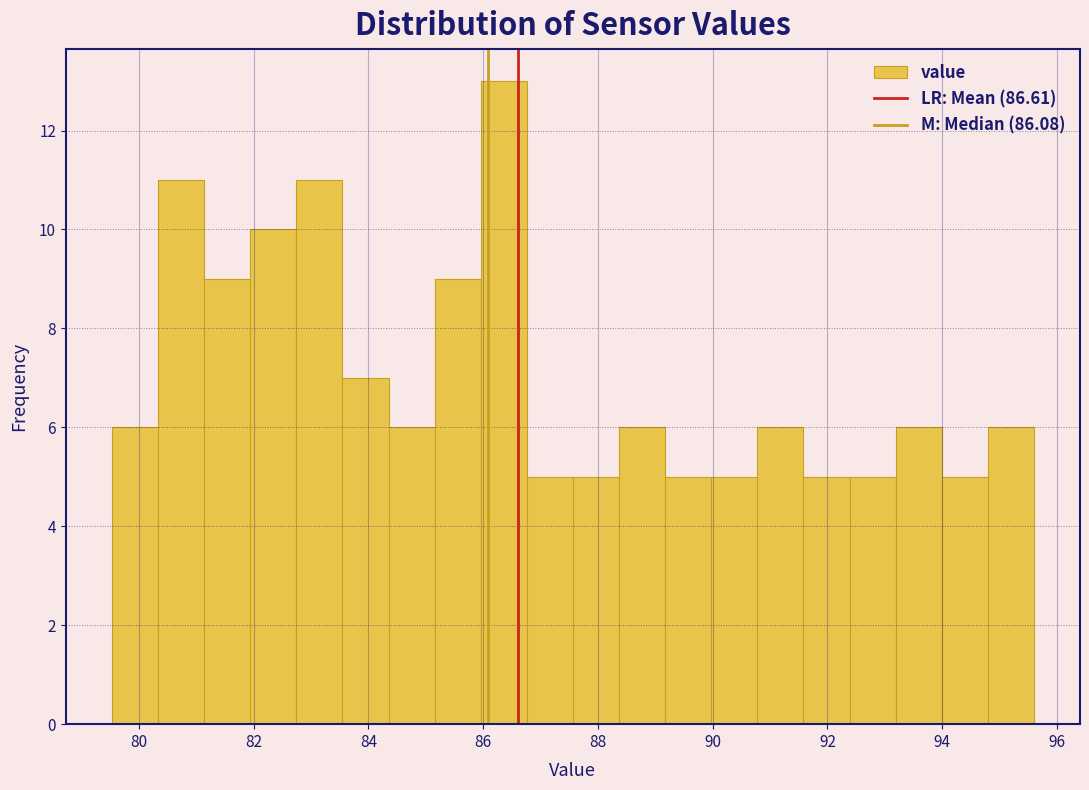

What is the height of the bar covering 79.6 to 80.4 on the x-axis? Neither the bar edges nor the heights are printed on the chart, so give them approximately, as read against the axes.

6